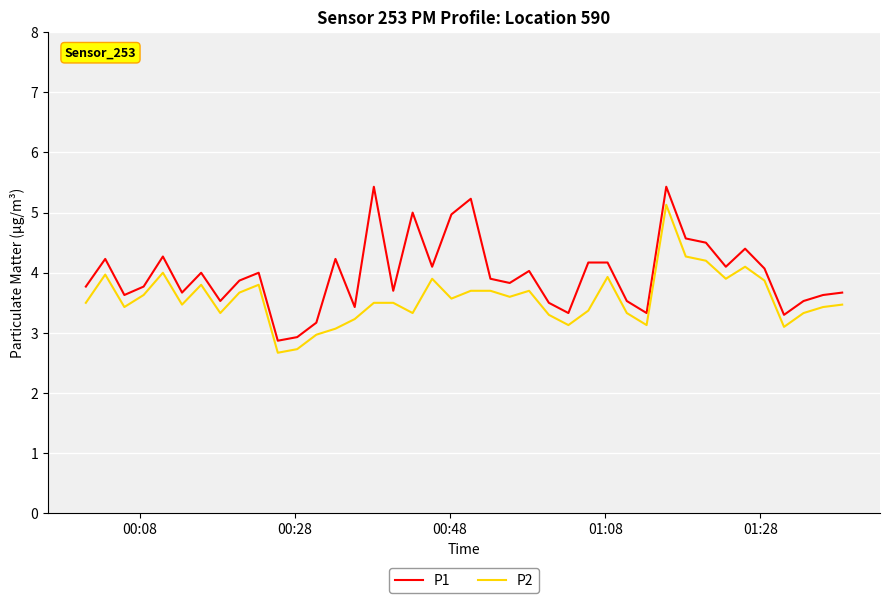

Which series has the largest total across all categories?

P1